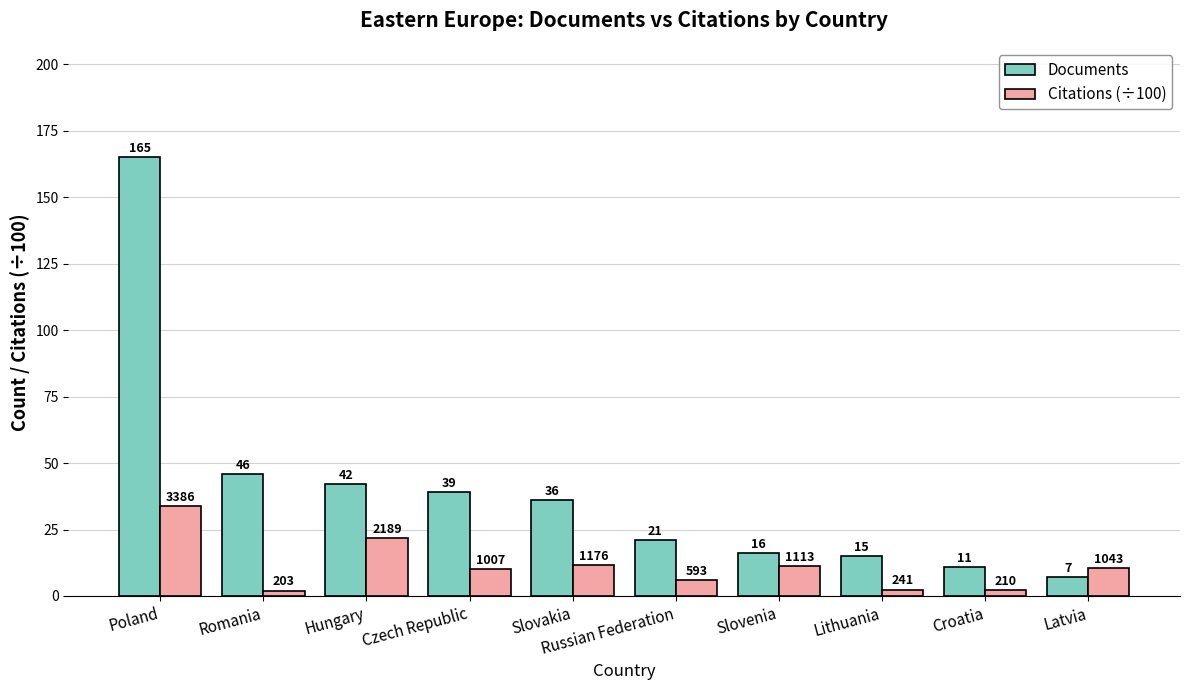

Which series has the widest spread of values?

Documents